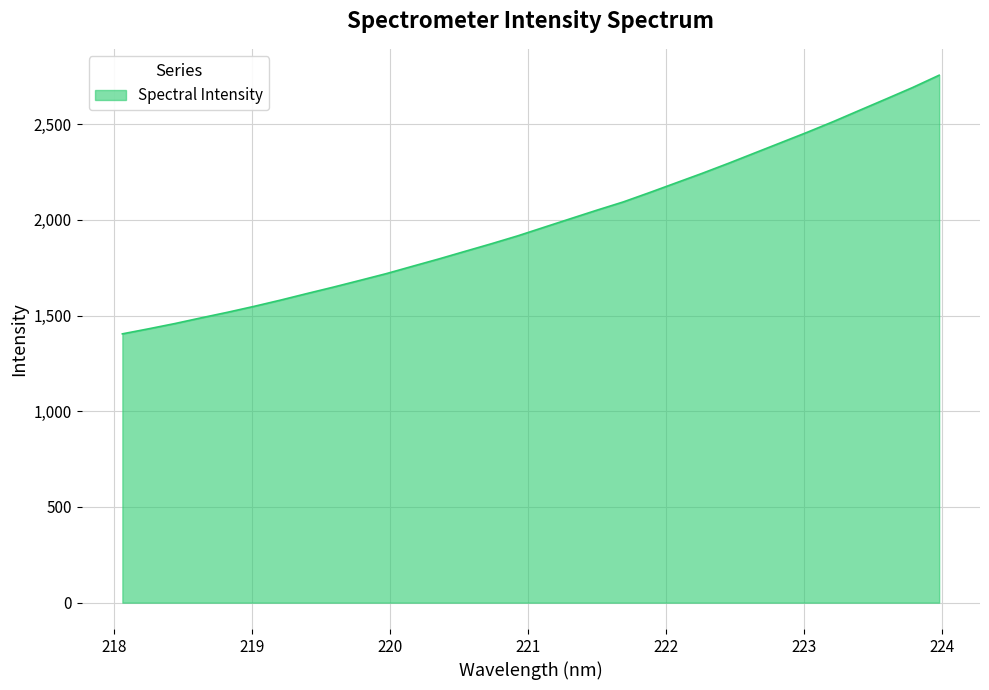

How many lines are shown in the chart?

1